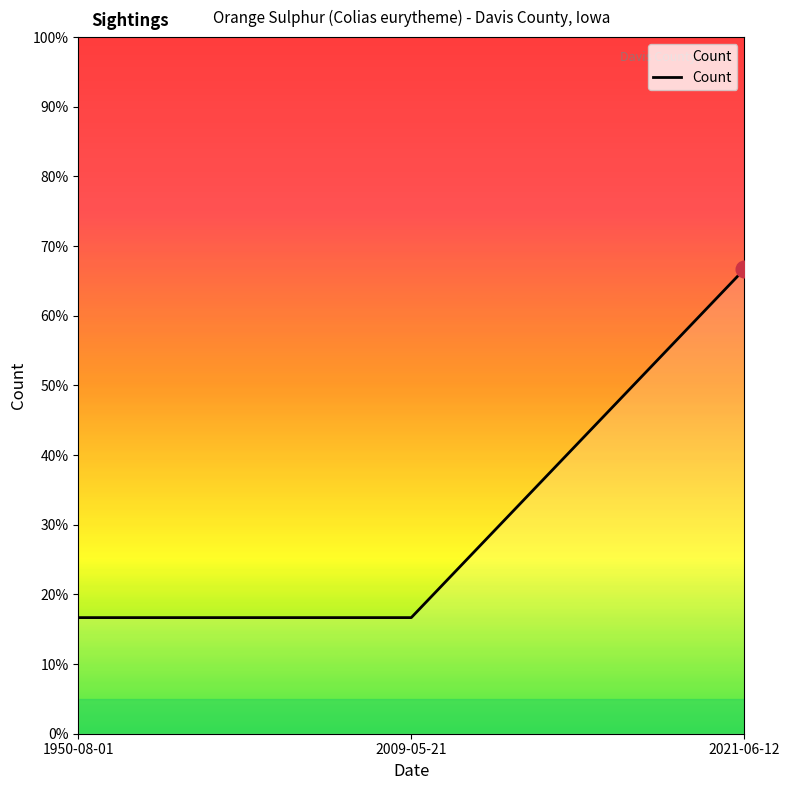

What is the greatest value displayed?

66.7